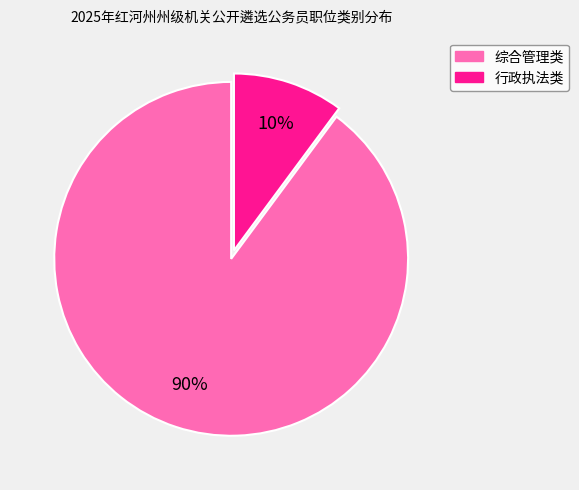

Is the sum of 行政执法类 and 综合管理类 greater than half?

Yes